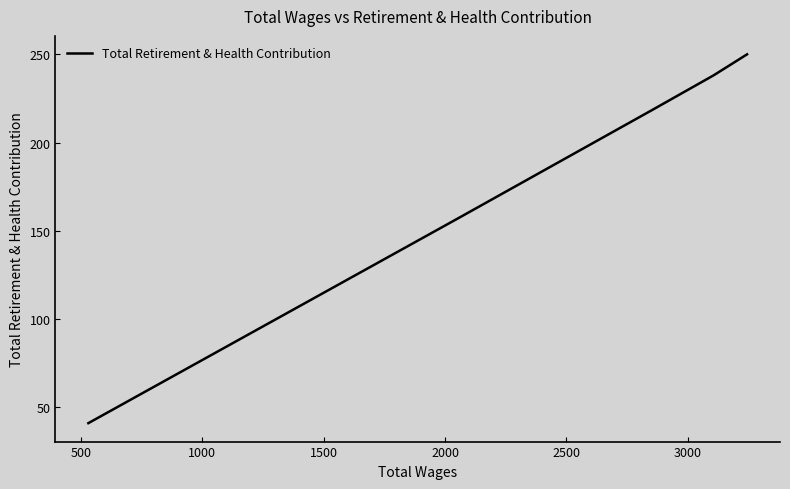

What is the value of the 2nd point from the left?

157